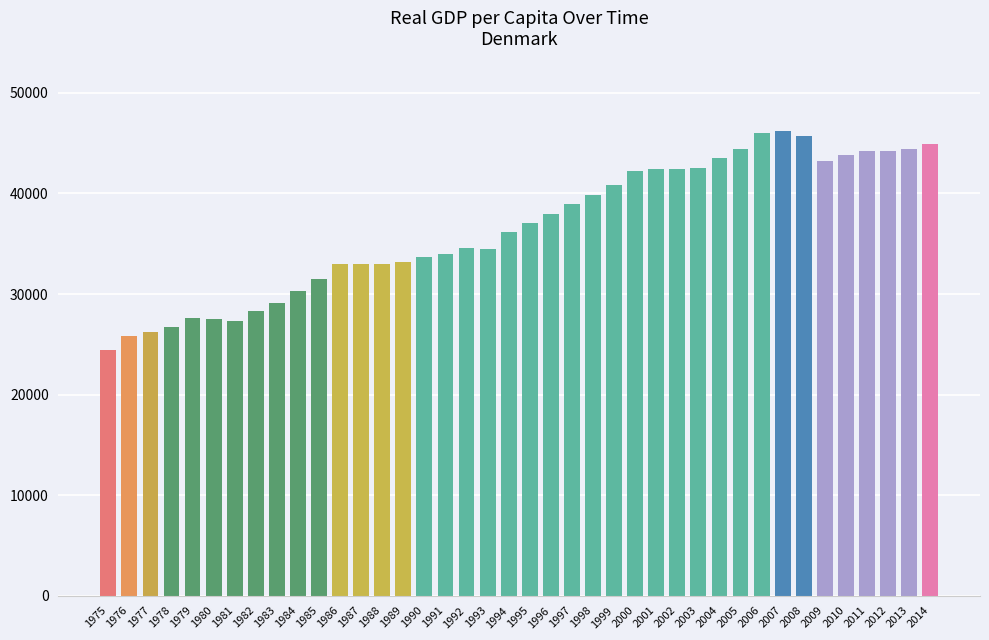

At which category does the chart reach its minimum across all series?

1975